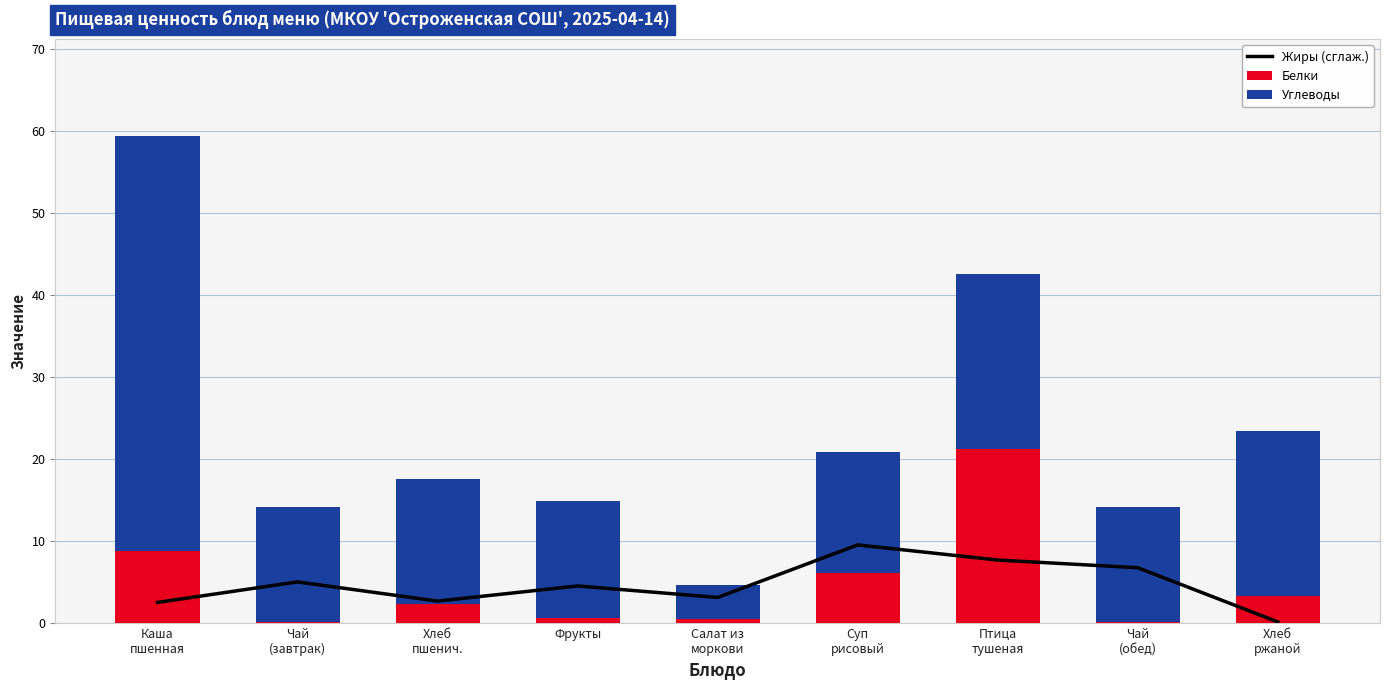

What is the maximum value for Углеводы?

50.5